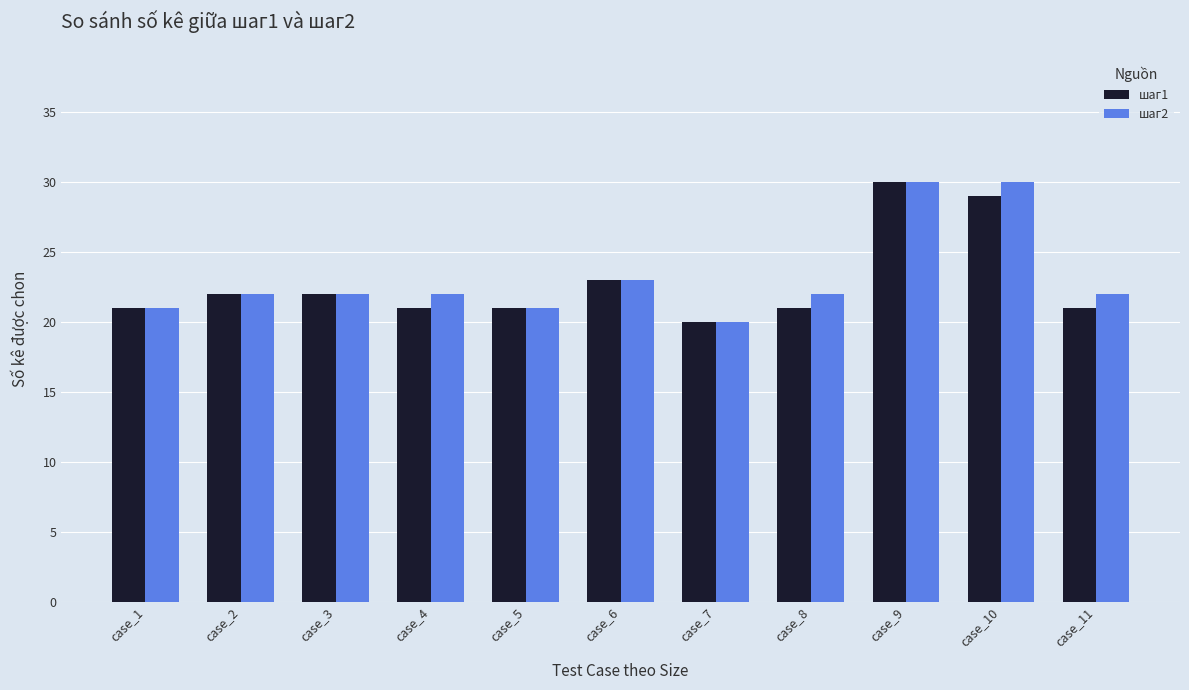

True or false: шаг1 has a value of 21 at case_4.

True